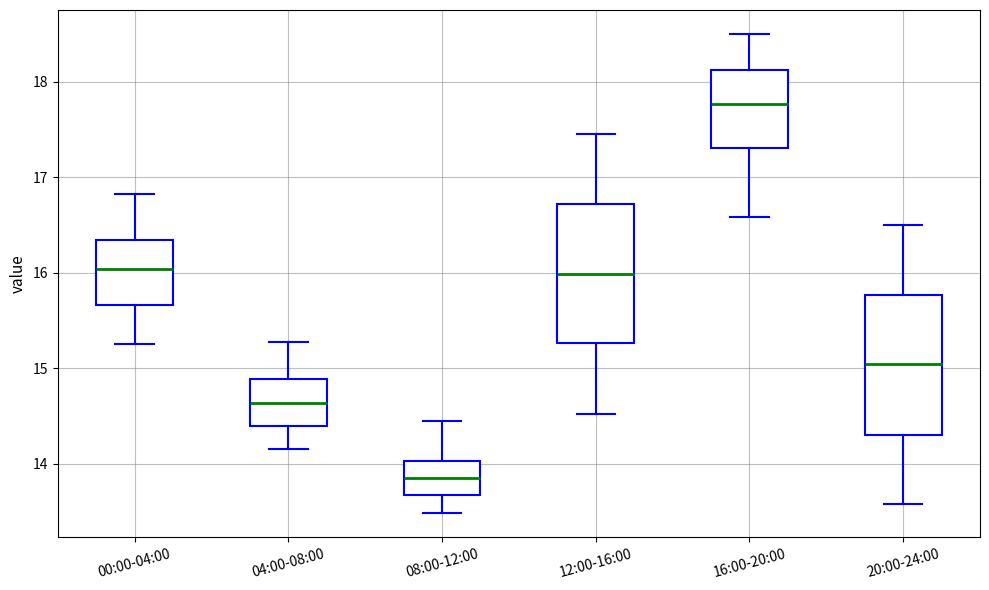

Where is the lower edge of the box for 00:00-04:00 on the y-axis? The values are not printed on the chart, so give them approximately, as read against the axis.

15.7